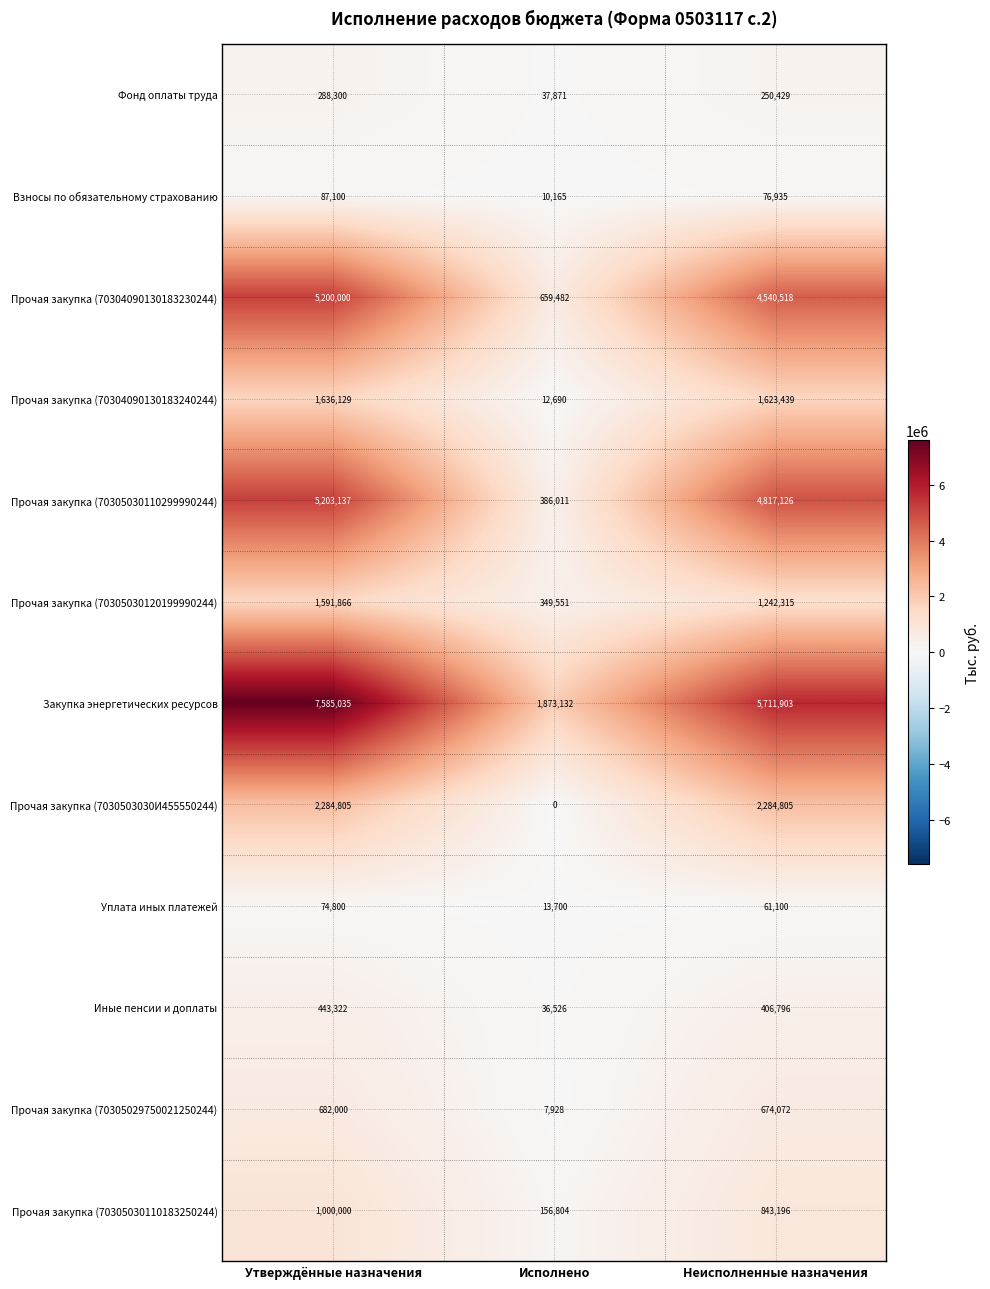

Which series has the largest total across all categories?

Закупка энергетических ресурсов